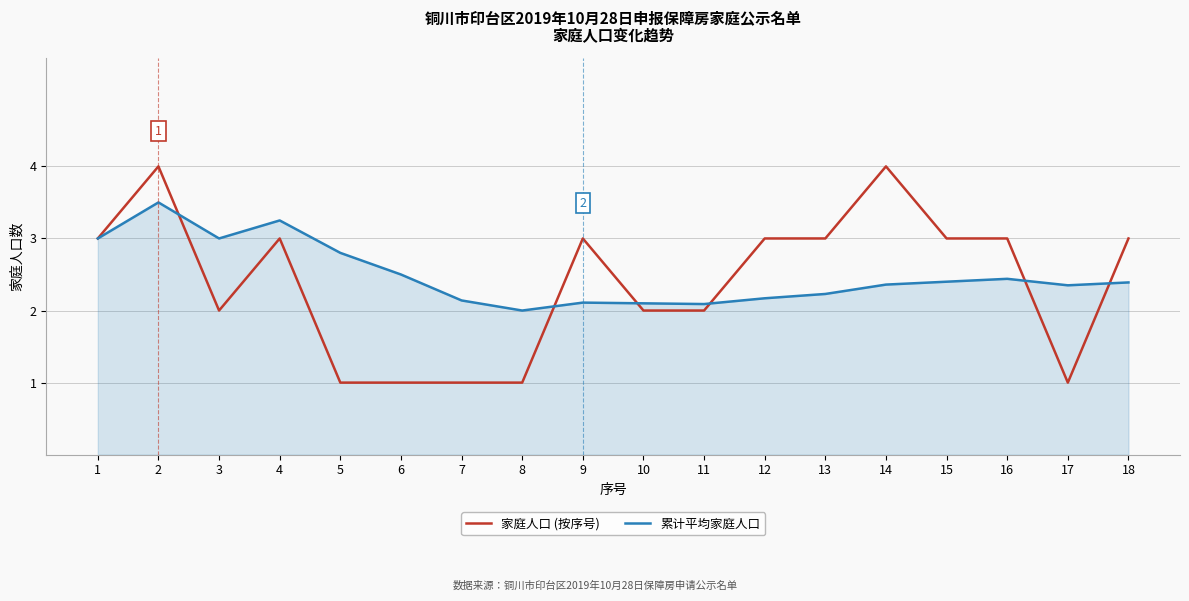

Rank the series by their maximum value, from lowest to highest.

累计平均家庭人口, 家庭人口 (按序号)